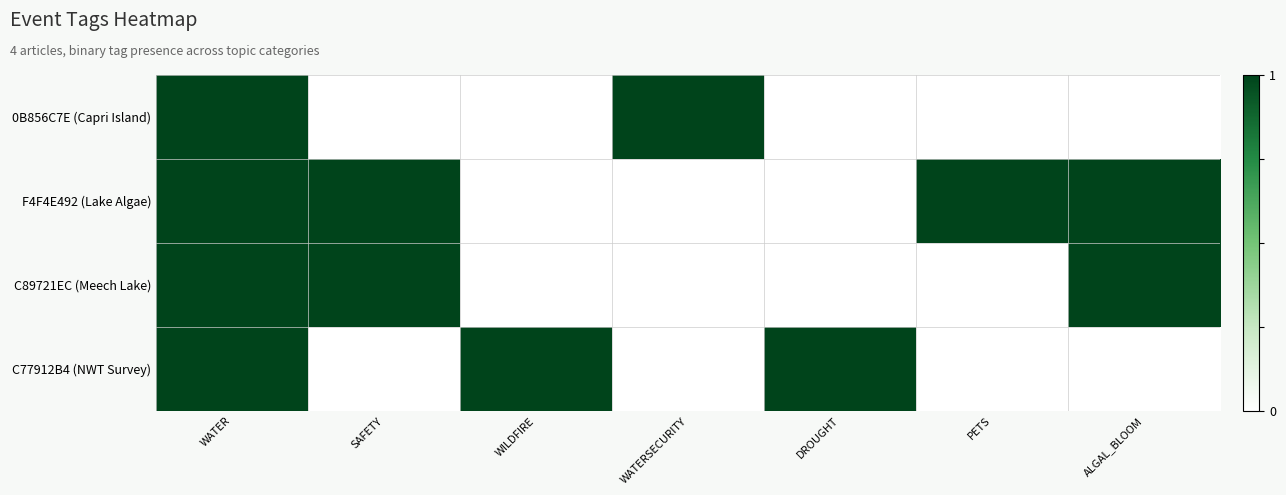

At which category is the sum across all series the highest?

WATER